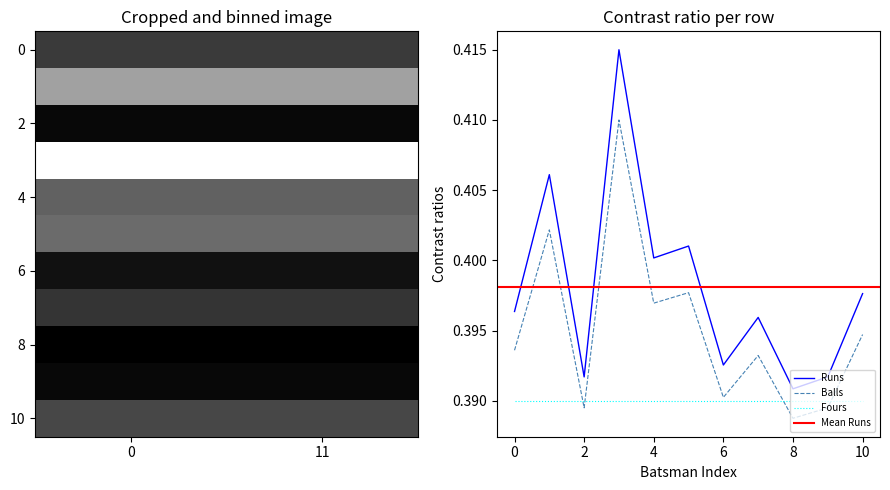

Where is Balls nearest to the value 0?

8